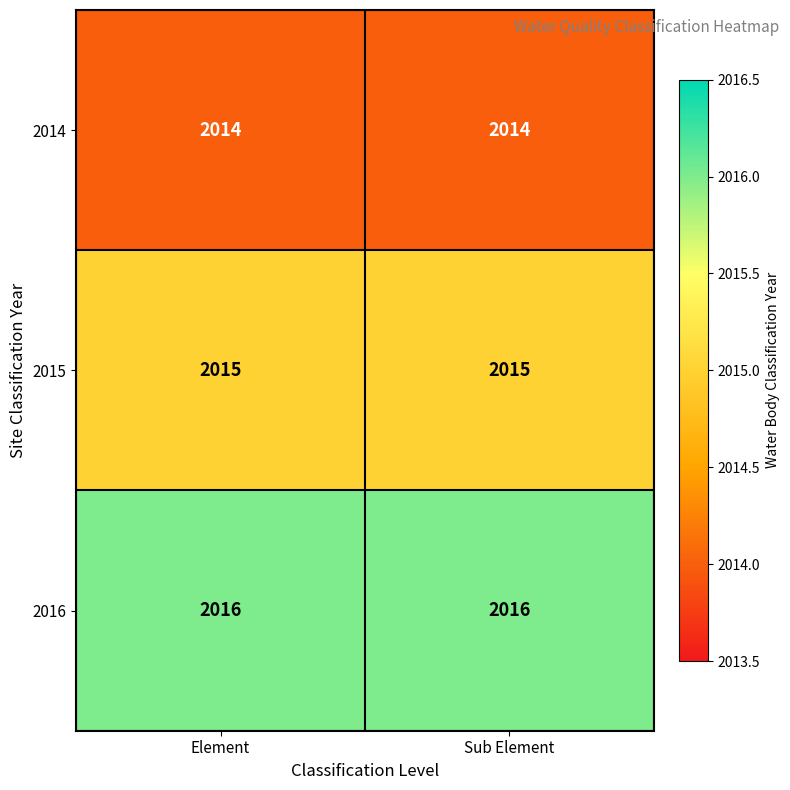

Rank the series by their maximum value, from lowest to highest.

2014, 2015, 2016